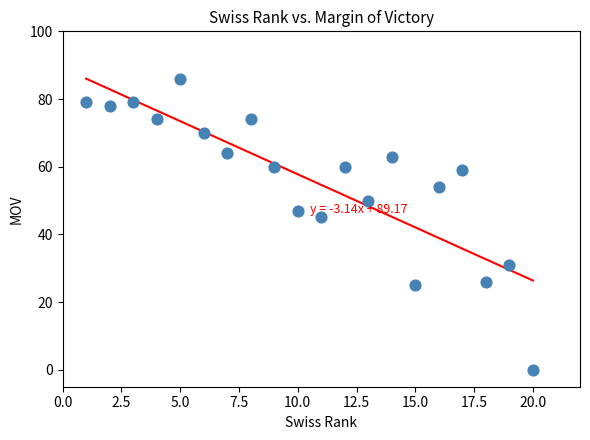

What Y value in the scatter plot is closest to 43?

45